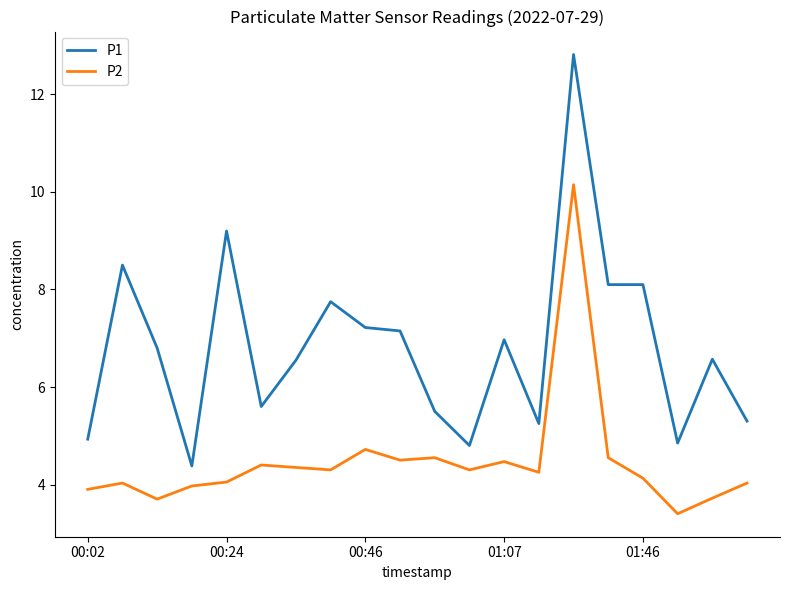

Which series has the widest spread of values?

P1